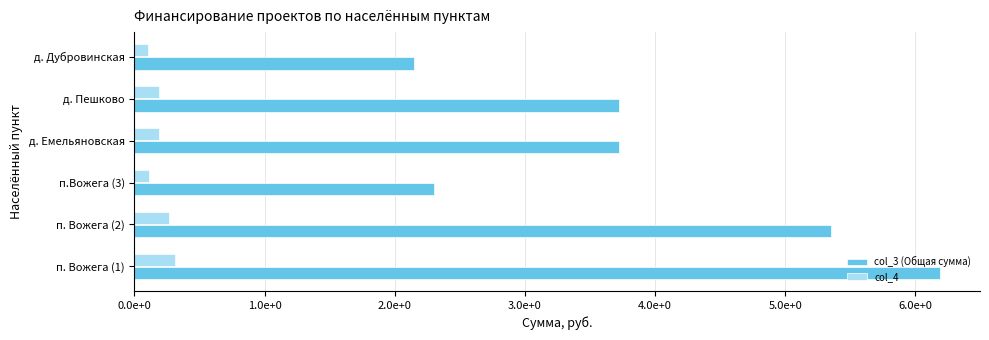

What are all the series names shown in the legend?

col_3 (Общая сумма), col_4